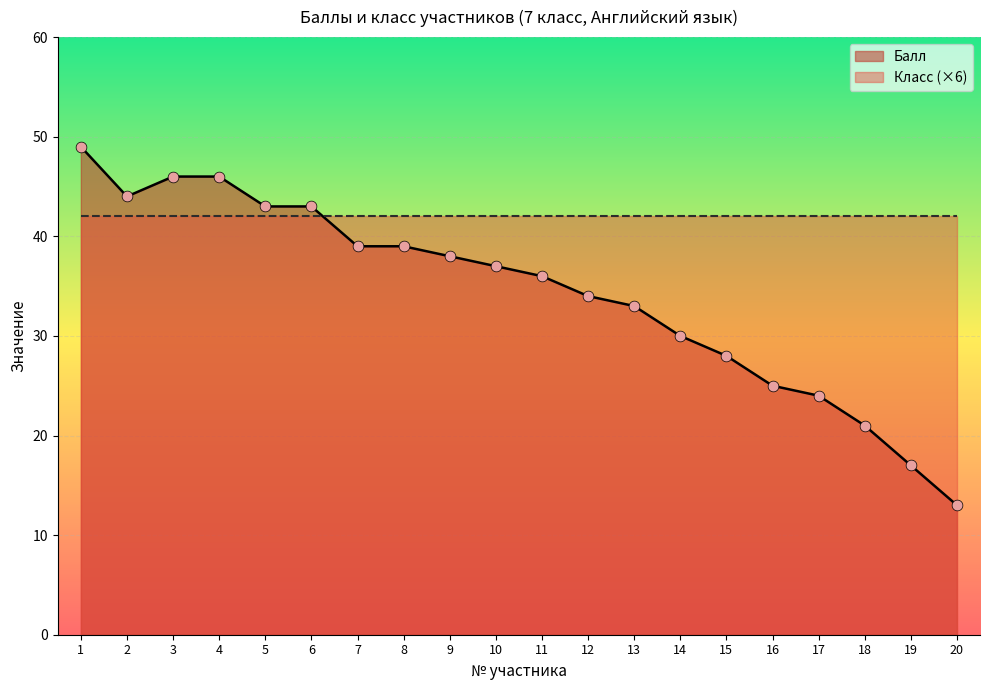

Between 12 and 19, which is larger?

12